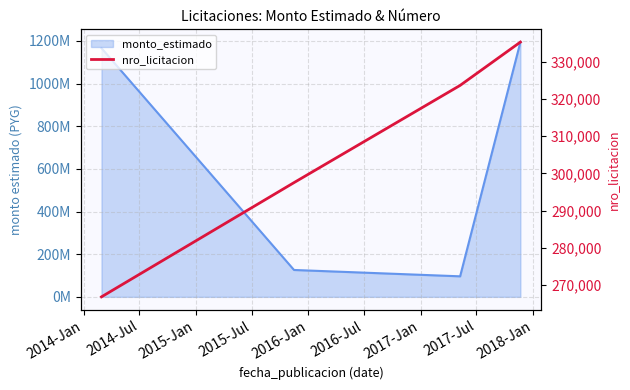

What is the sum of the values at 2014-Jan and 2015-Jan?

590465